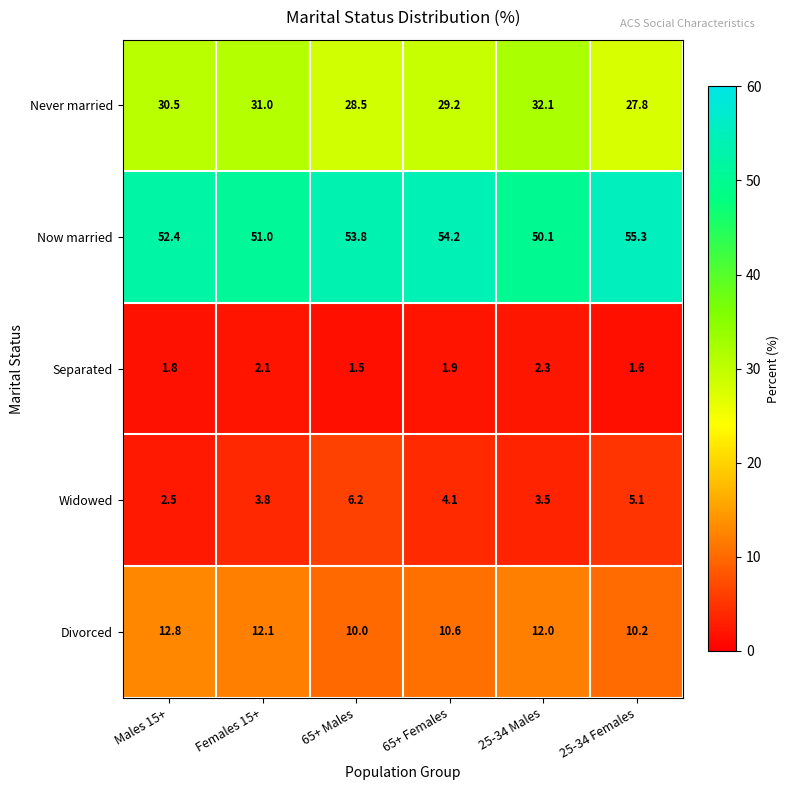

Rank the series at 65+ Males from lowest to highest value.

Separated, Widowed, Divorced, Never married, Now married